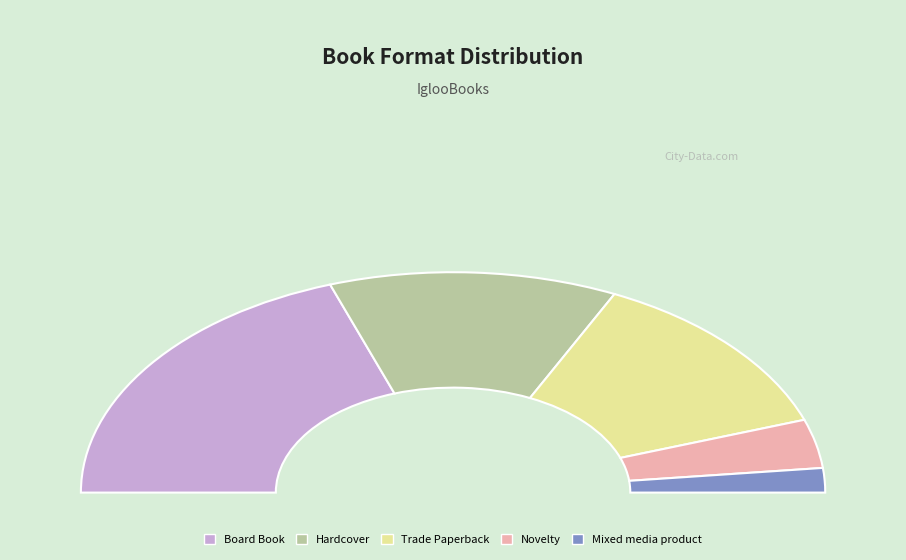

How many slices are in this pie chart?

5